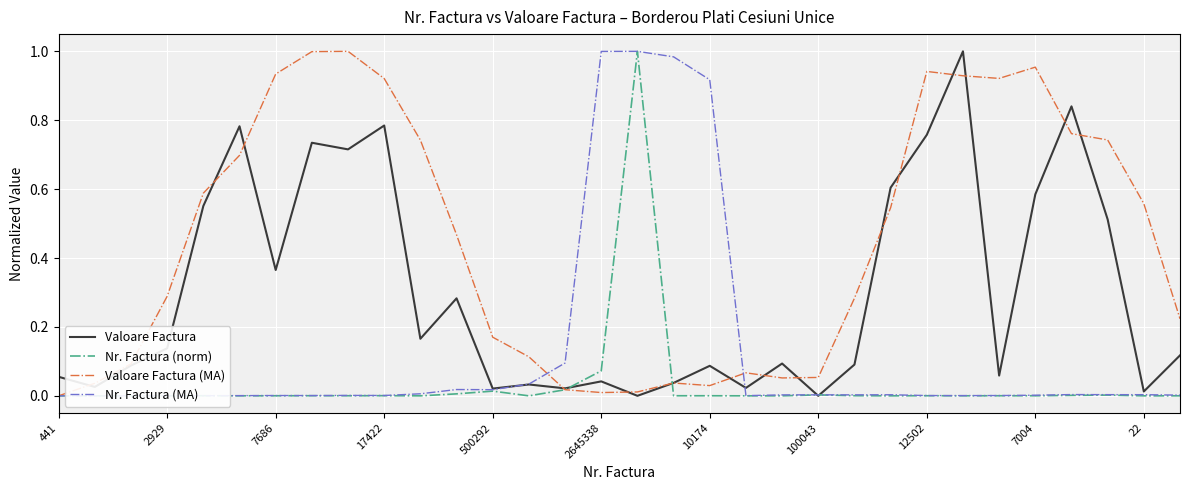

Does the chart display data point markers on the line(s)?

No